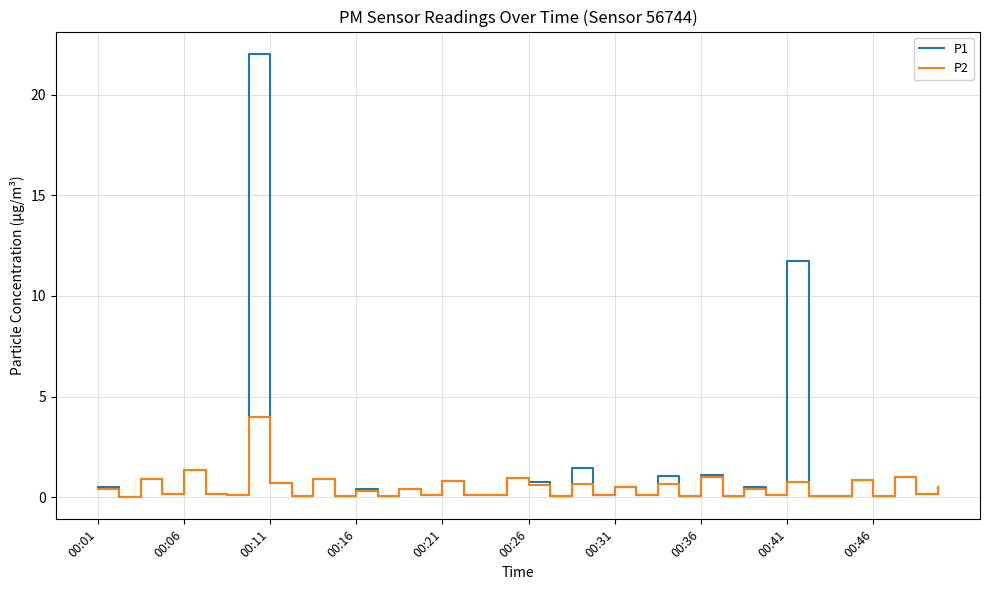

What is the highest value of the P2 series?

4.0